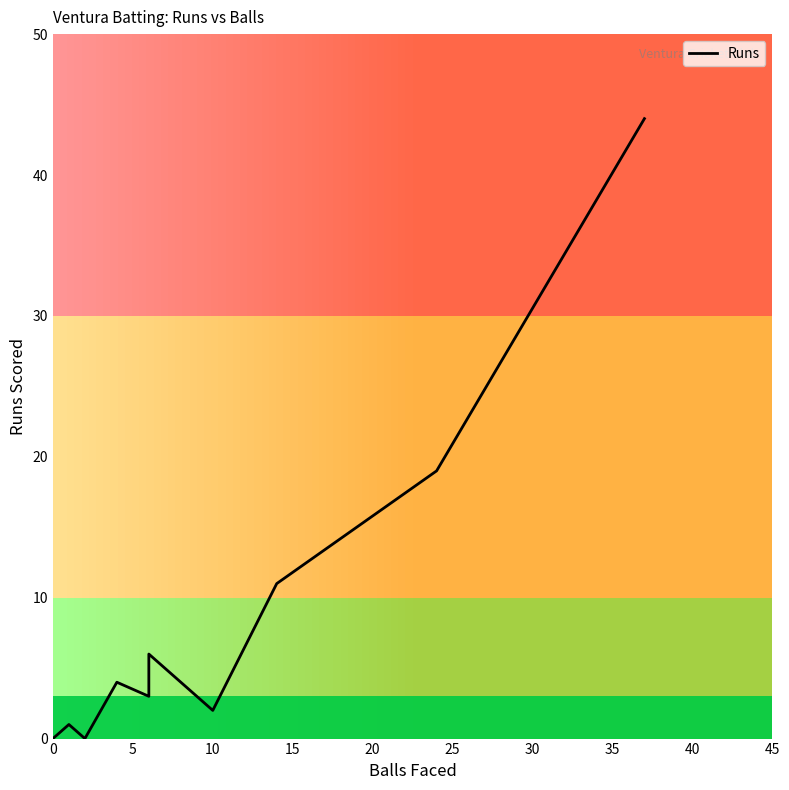

The value at 10 is 74. True or false?

False